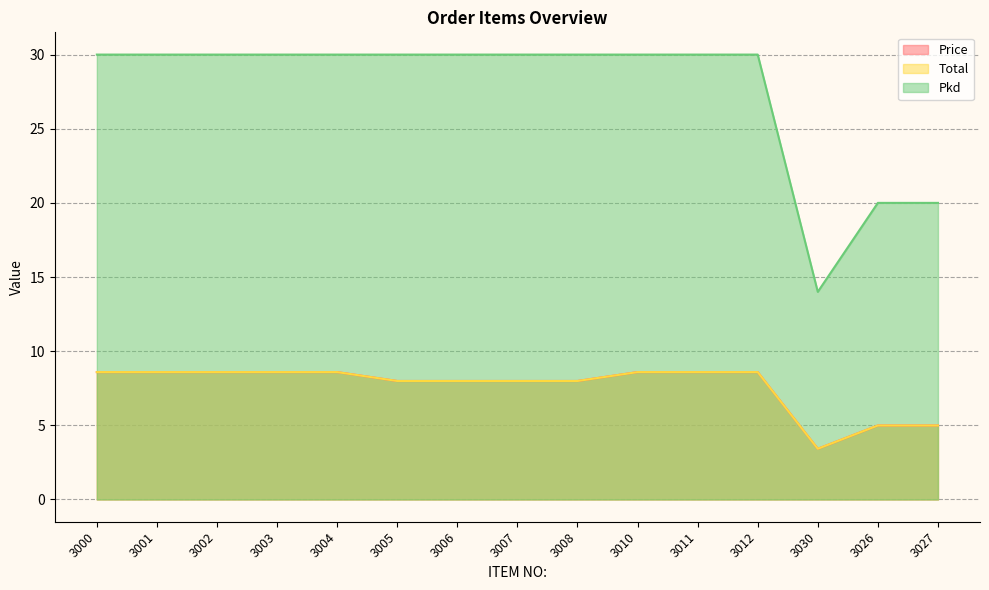

What are all the series names shown in the legend?

Price, Total, Pkd